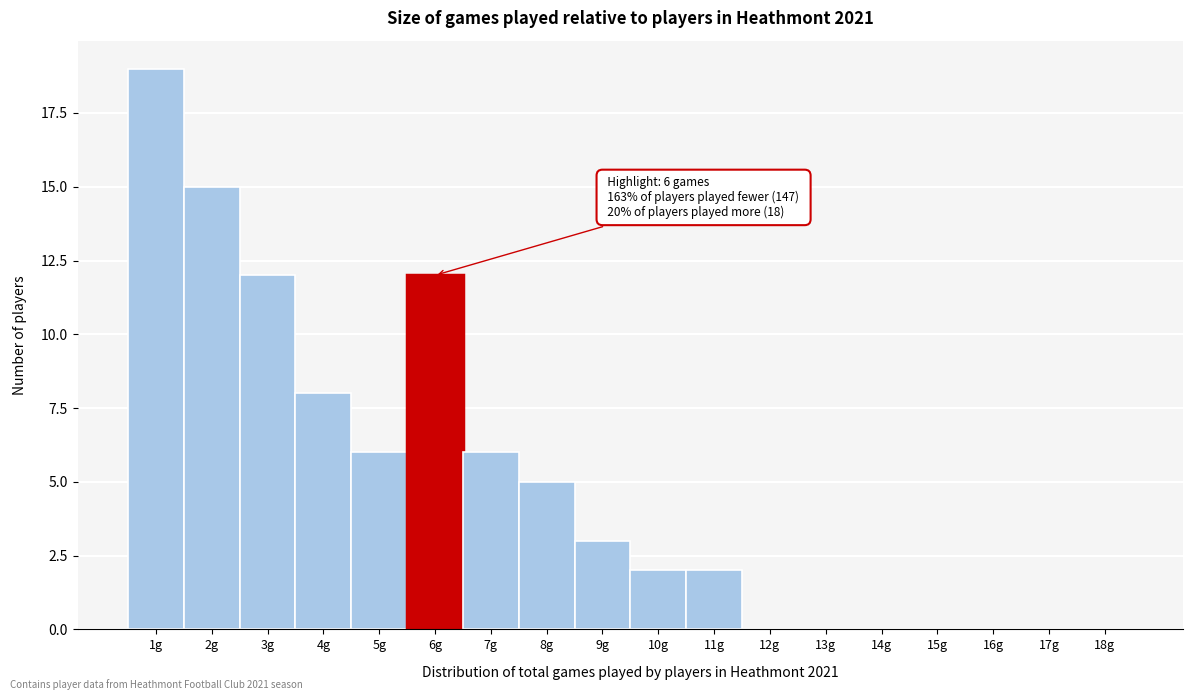

Reading left to right, extract all data points from this chart.

1g=19	2g=15	3g=12	4g=8	5g=6	6g=12	7g=6	8g=5	9g=3	10g=2	11g=2	12g=0	13g=0	14g=0	15g=0	16g=0	17g=0	18g=0